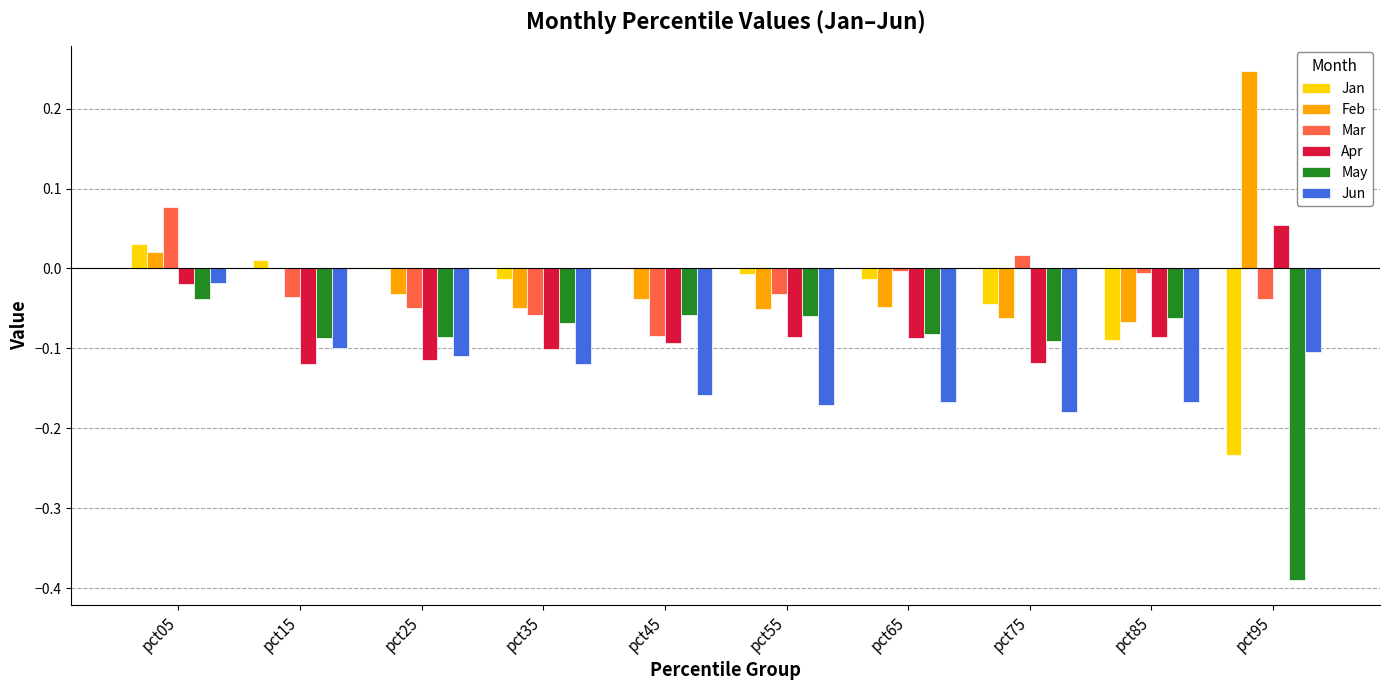

At which label does May reach its peak?

pct05